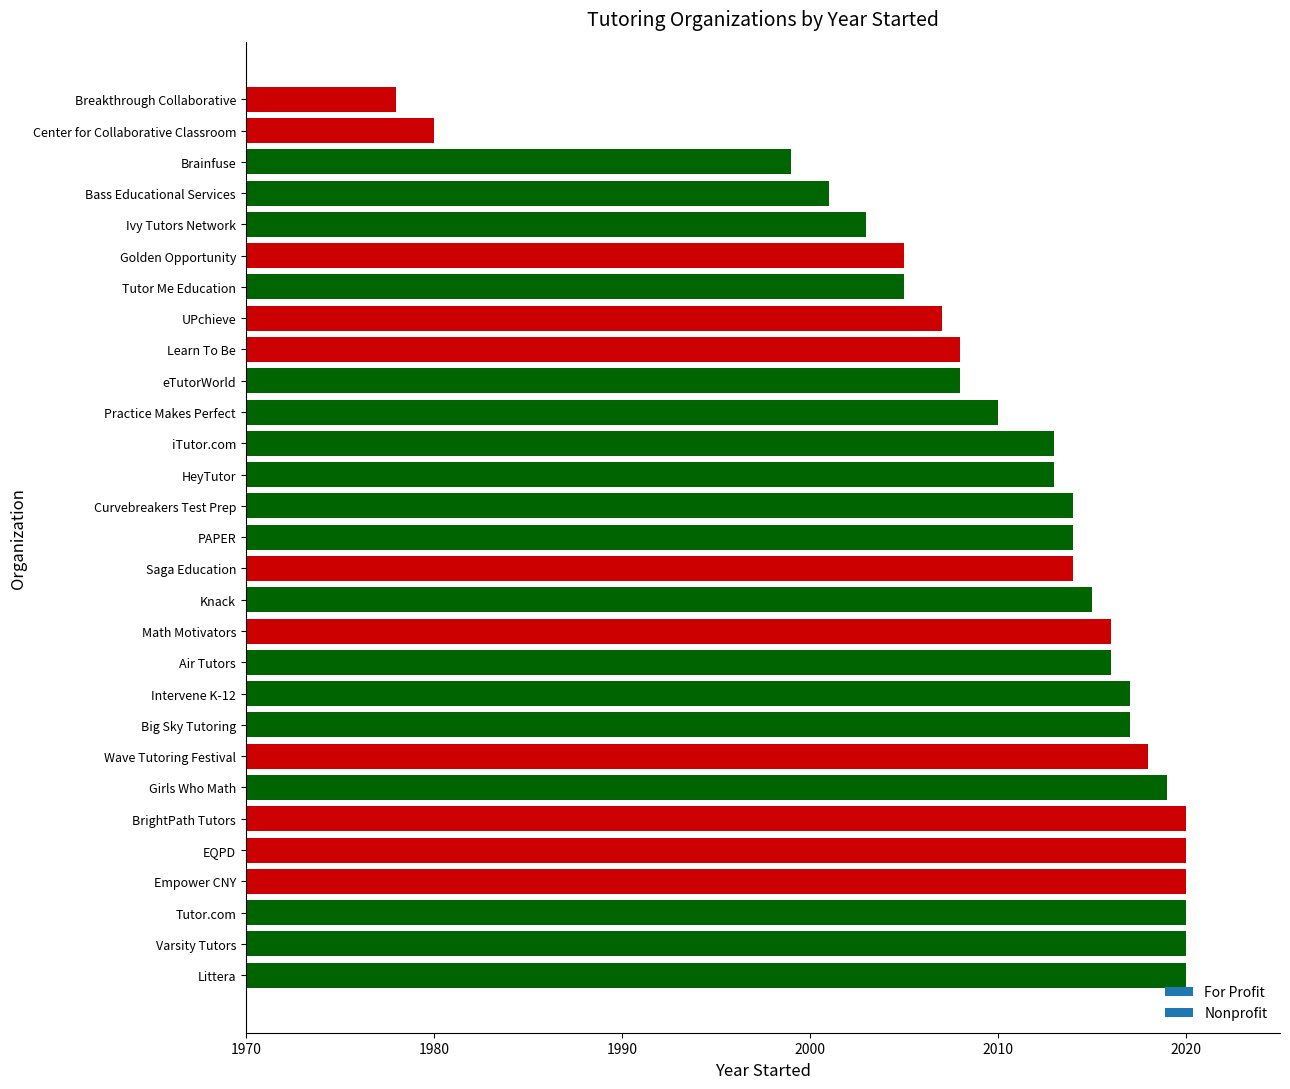

Count the number of categories in the chart.

29